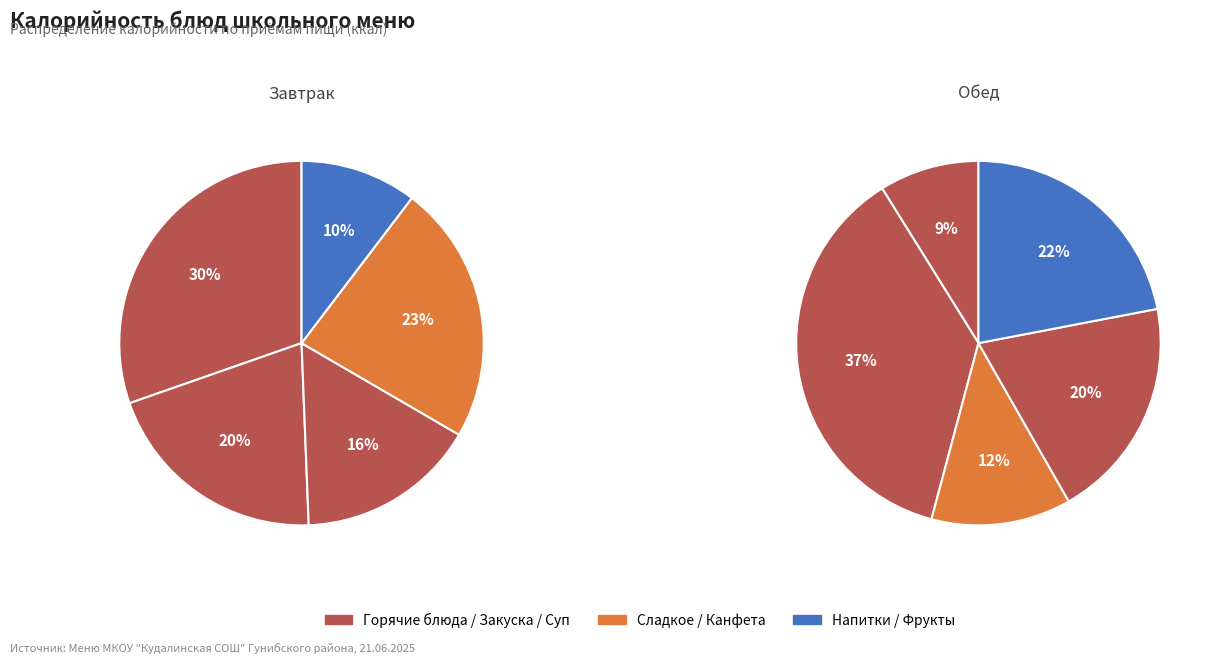

Is there a majority slice in this chart?

No